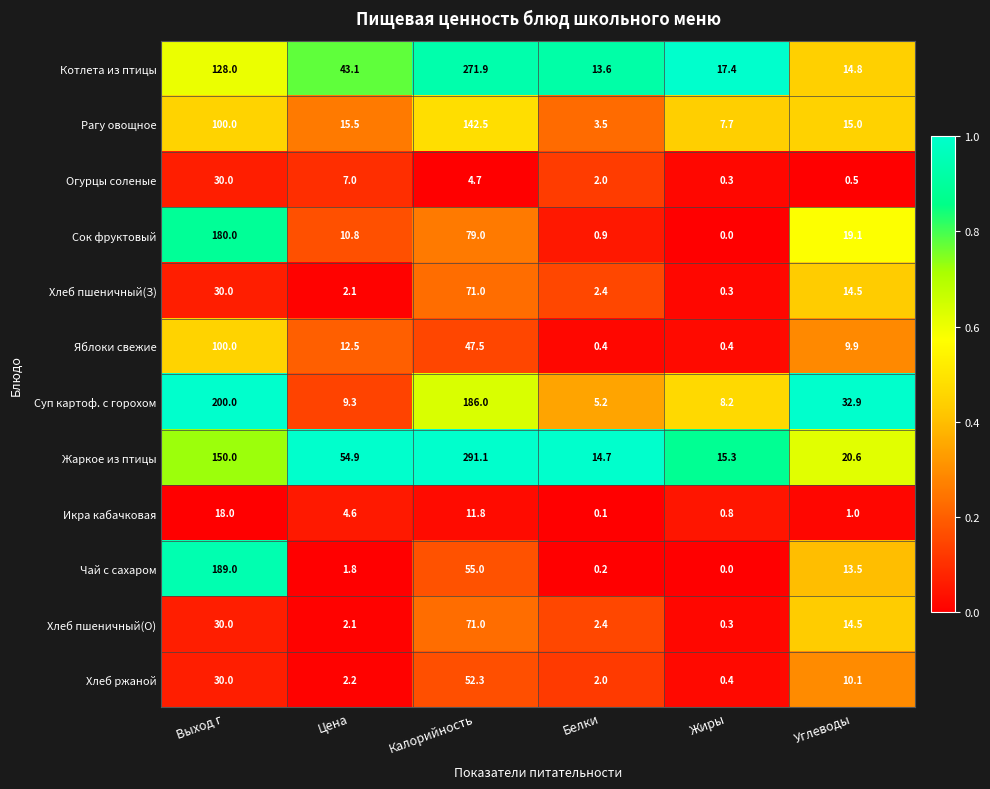

What is the sum of the Яблоки свежие values at Углеводы and Белки?

10.3